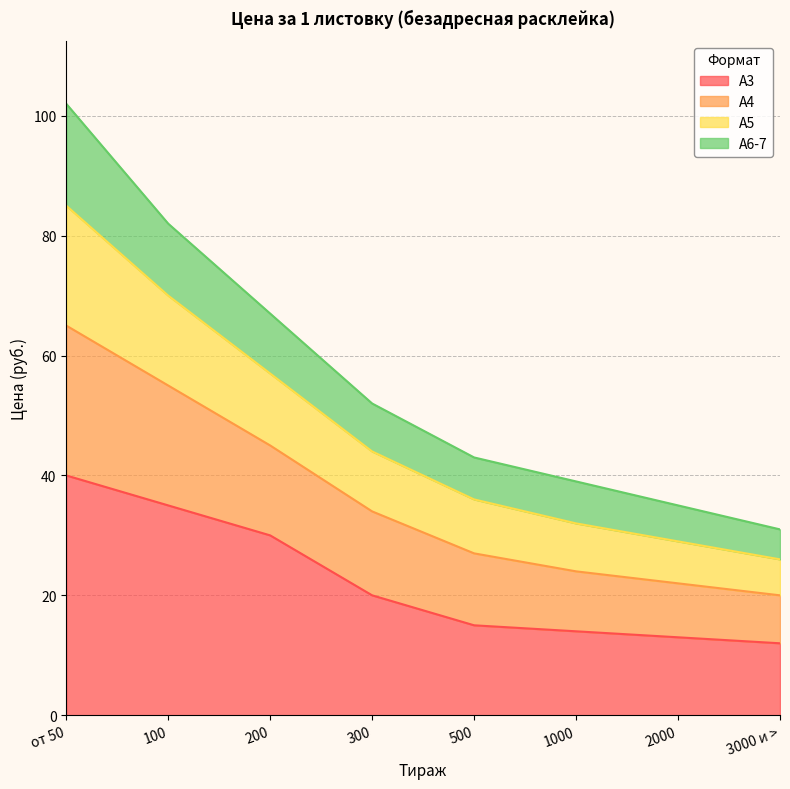

How many lines are shown in the chart?

4